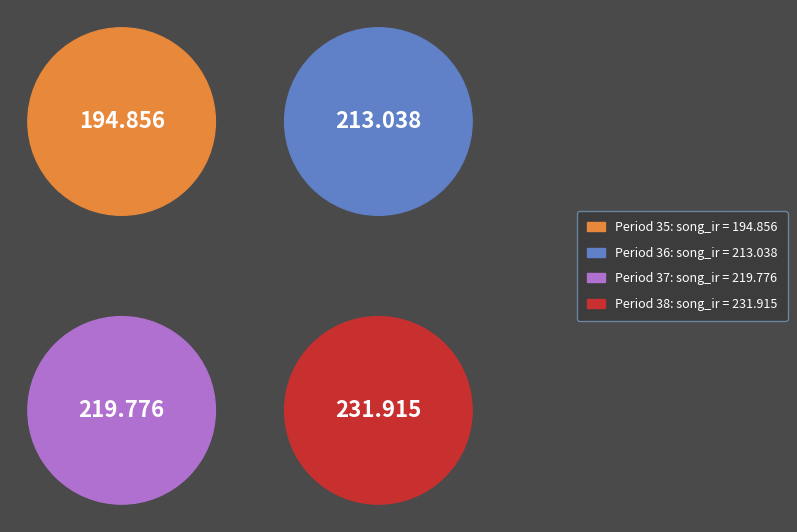

The 2000 Period 37 slice represents 26% of the pie. True or false?

True